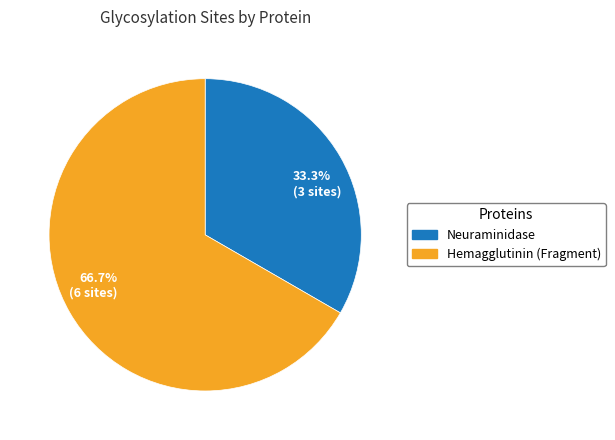

What percentage is NOT represented by 33.3% (3 sites)?

66.7%